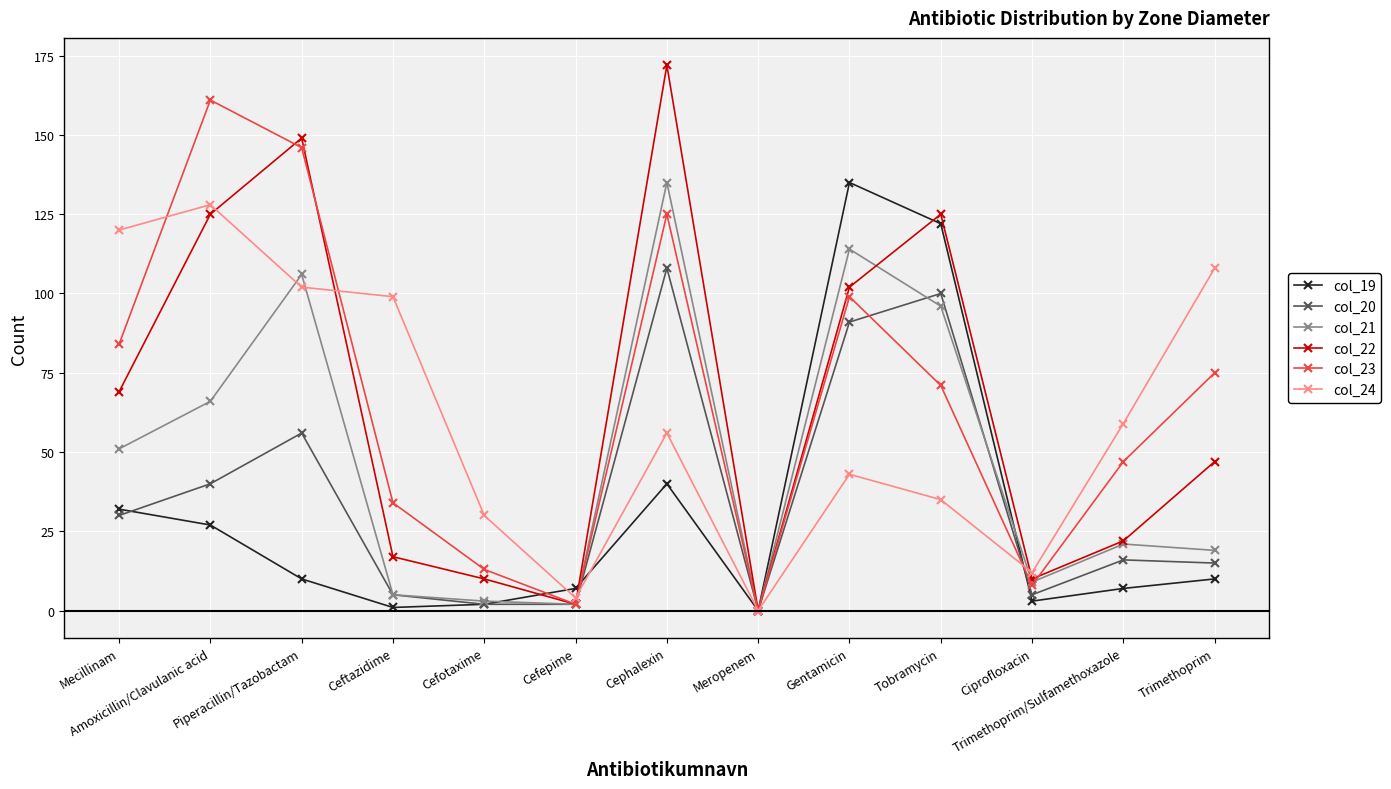

True or false: col_24 has more than 2 interior local peaks.

True